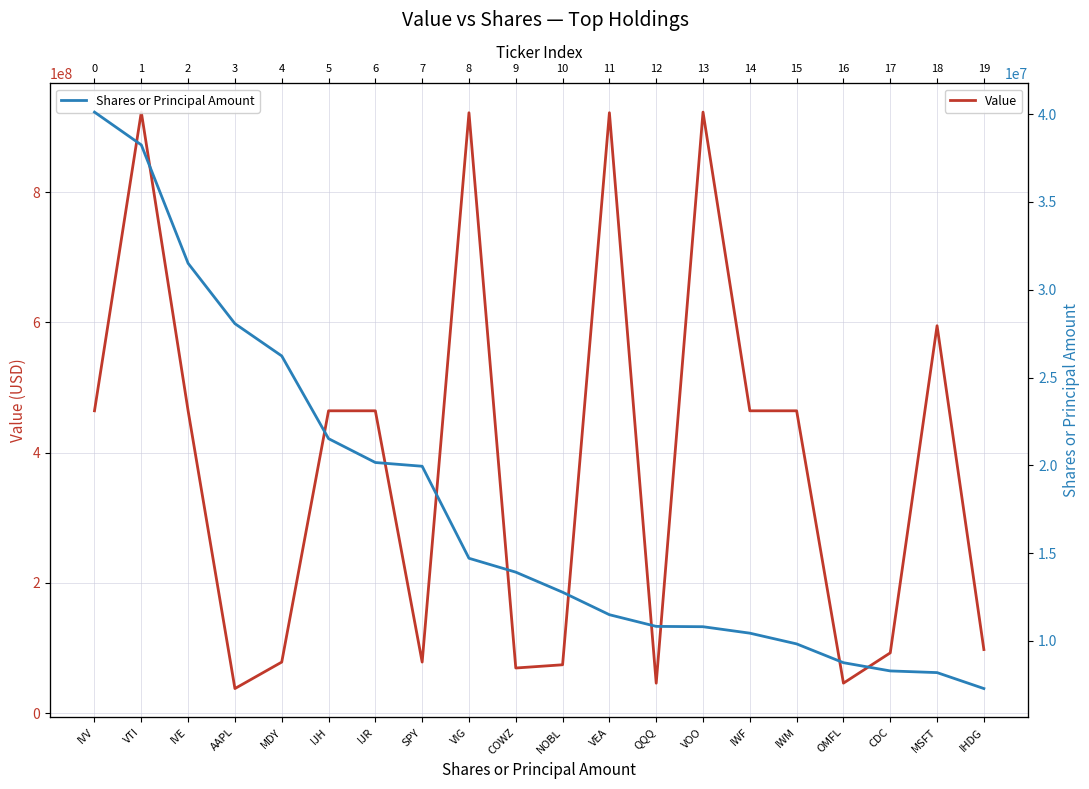

At how many categories does at least one series exceed 235273836?

11